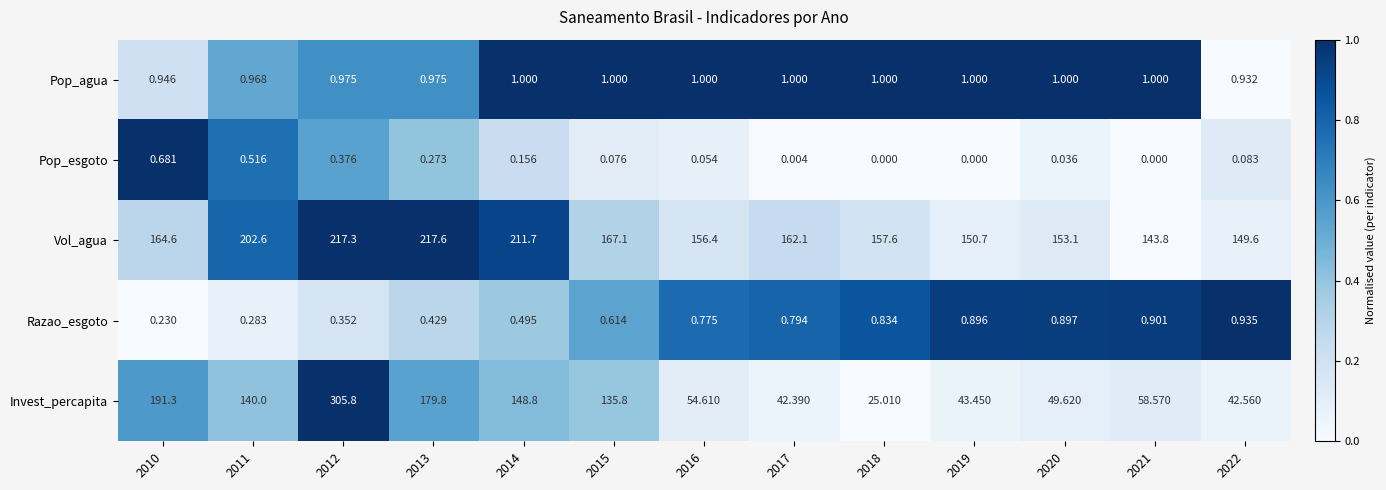

Rank the series by their maximum value, from highest to lowest.

Invest_percapita, Vol_agua, Pop_agua, Razao_esgoto, Pop_esgoto